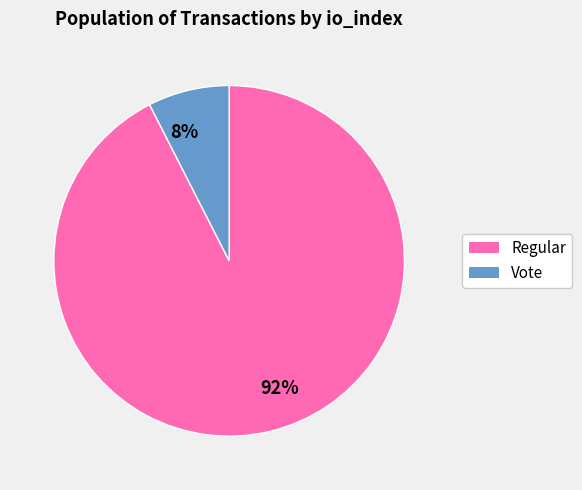

What is the smallest slice in the pie chart?

8%